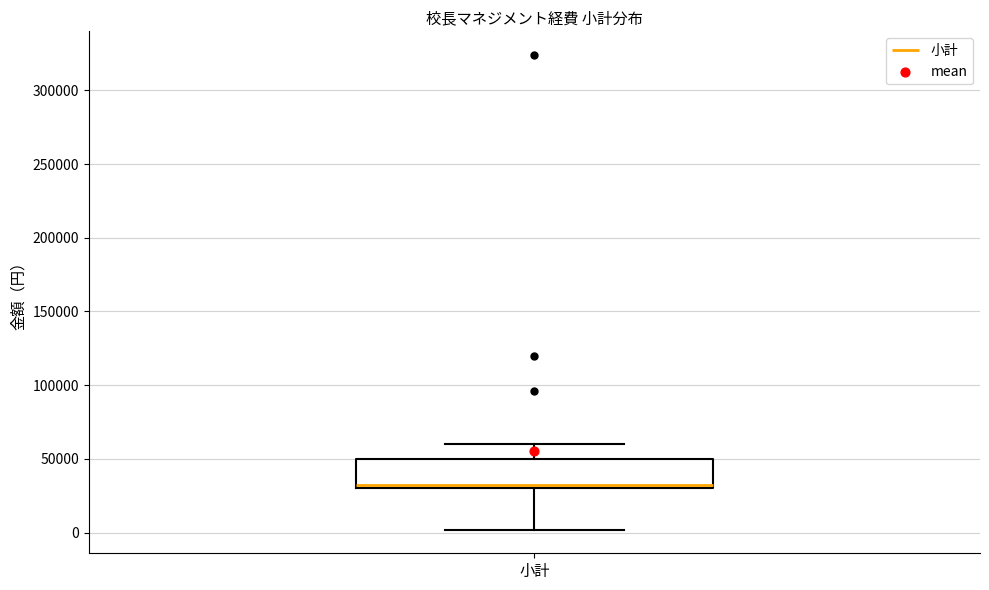

Where does the lower whisker of the box for 小計 end on the y-axis? The values are not printed on the chart, so give them approximately, as read against the axis.

0